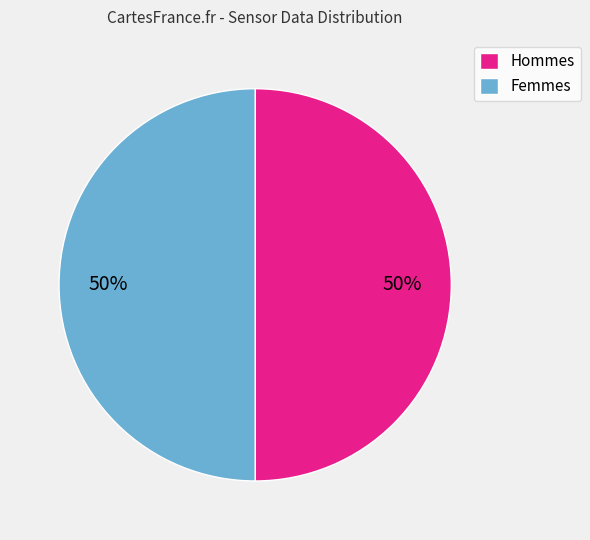

Do Femmes and Hommes together represent more than half of the pie?

Yes